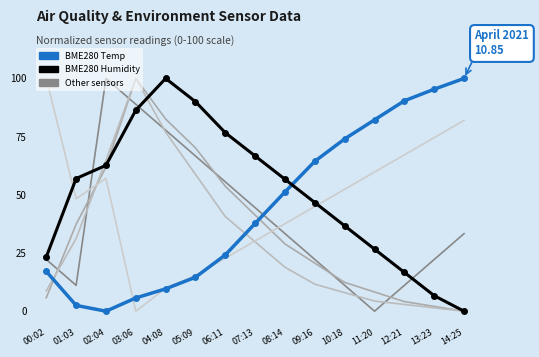

Reading left to right, what are all the values shown in this chart?

BME280_temperature: 00:02=17.1	01:03=2.5	02:04=0.0	03:06=5.7	04:08=9.6	05:09=14.6	06:11=24.2	07:13=37.7	08:14=51.2	09:16=64.4	10:18=74.0	11:20=82.2	12:21=90.4	13:23=95.4	14:25=100.0
BME280_humidity: 00:02=23.3	01:03=57.0	02:04=62.7	03:06=86.3	04:08=100.0	05:09=90.0	06:11=76.7	07:13=66.7	08:14=56.7	09:16=46.7	10:18=36.7	11:20=26.7	12:21=16.7	13:23=6.7	14:25=0.0
Signal_norm: 00:02=22.2	01:03=11.1	02:04=100.0	03:06=88.9	04:08=77.8	05:09=66.7	06:11=55.6	07:13=44.4	08:14=33.3	09:16=22.2	10:18=11.1	11:20=0.0	12:21=11.1	13:23=22.2	14:25=33.3
SDS_P1_norm: 00:02=5.8	01:03=37.4	02:04=61.9	03:06=100.0	04:08=82.5	05:09=70.2	06:11=53.7	07:13=41.3	08:14=28.9	09:16=20.6	10:18=12.4	11:20=8.3	12:21=4.1	13:23=2.1	14:25=0.0
SDS_P2_norm: 00:02=8.7	01:03=31.2	02:04=64.8	03:06=100.0	04:08=76.9	05:09=58.8	06:11=40.6	07:13=29.8	08:14=18.9	09:16=11.6	10:18=8.0	11:20=4.4	12:21=2.9	13:23=1.5	14:25=0.0
BME280_pressure_norm: 00:02=100.0	01:03=48.3	02:04=57.1	03:06=0.0	04:08=9.9	05:09=15.4	06:11=22.8	07:13=30.2	08:14=37.6	09:16=45.0	10:18=52.4	11:20=59.8	12:21=67.2	13:23=74.6	14:25=82.0